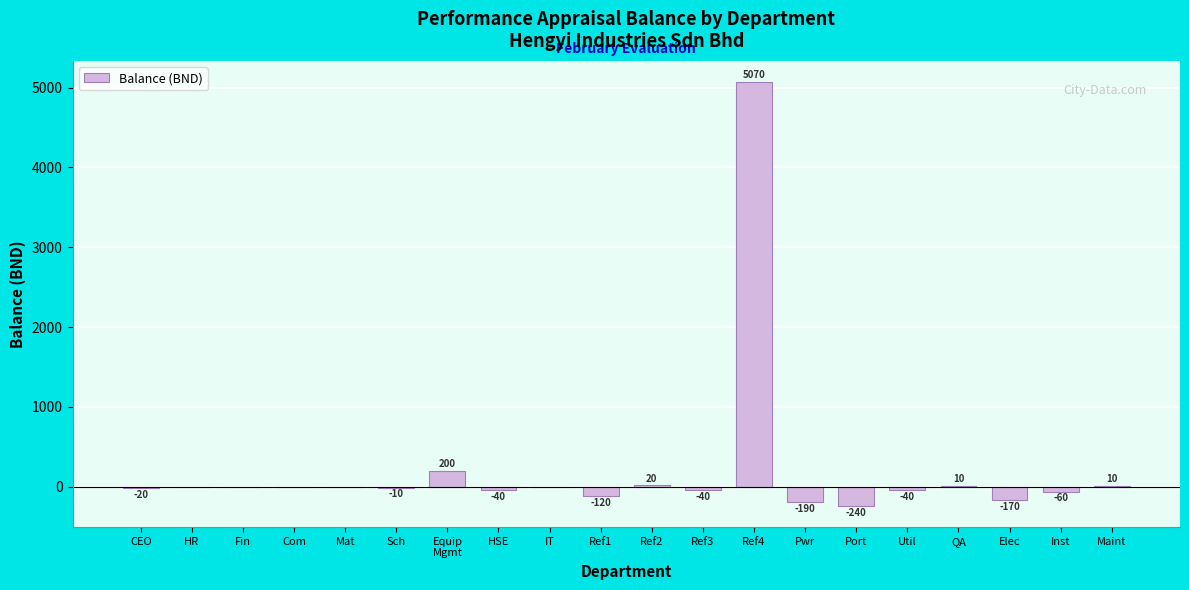

What is the change in value from CEO to Port?

-220